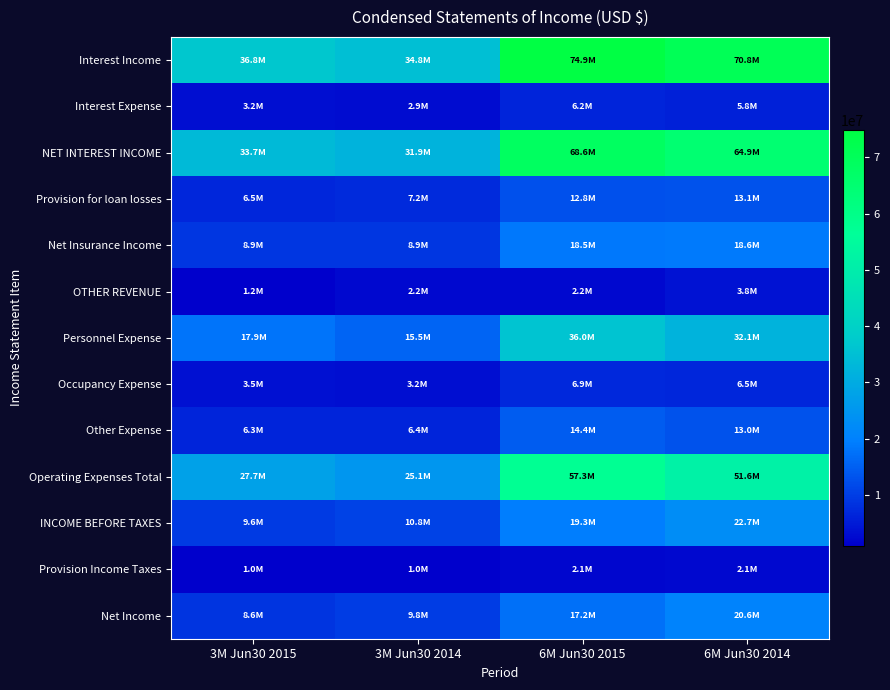

What is the total value across all series at 3M Jun30 2015?

164945876